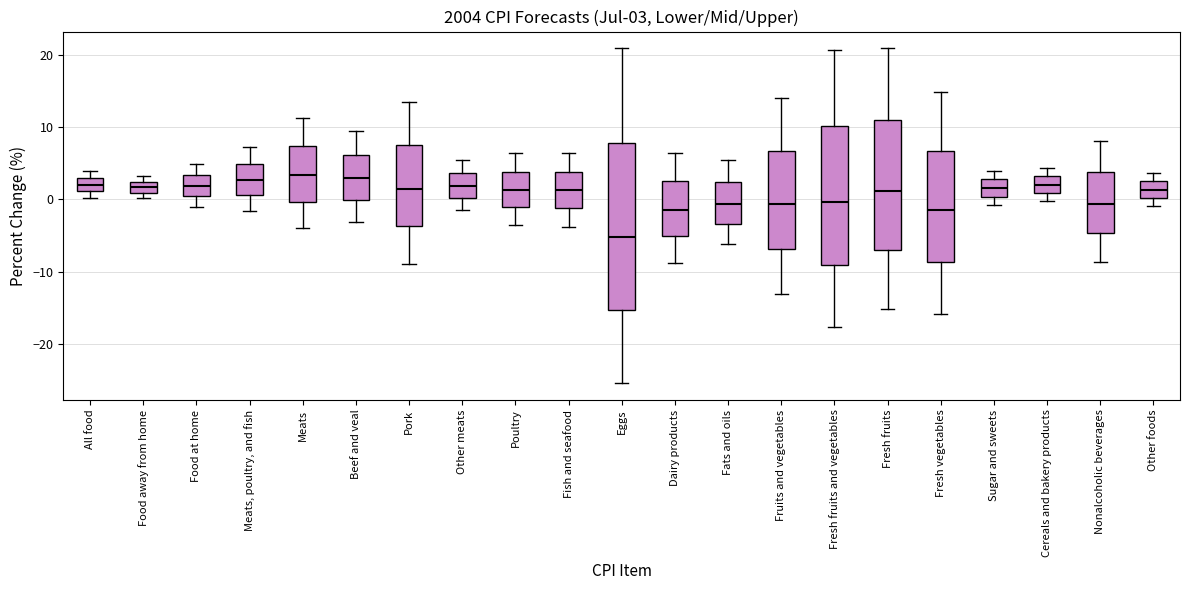

Comparing the boxes themselves (not the whiskers), which one is the tallest?

Eggs